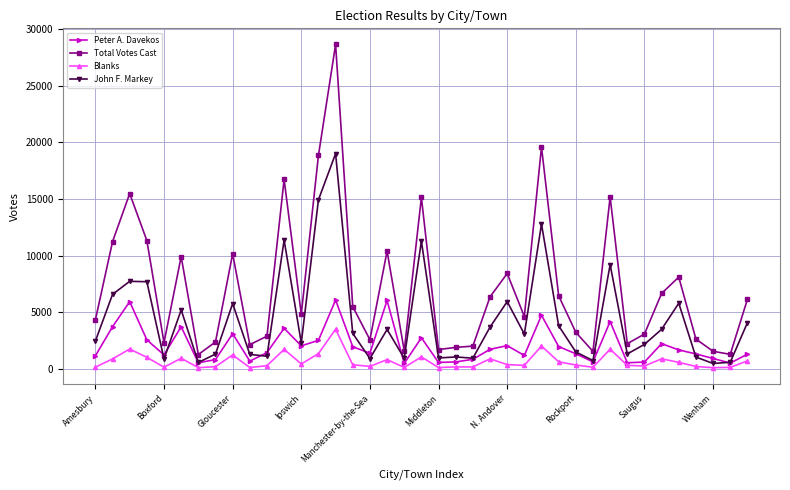

True or false: Peter A. Davekos has more than 0 interior local peaks.

True